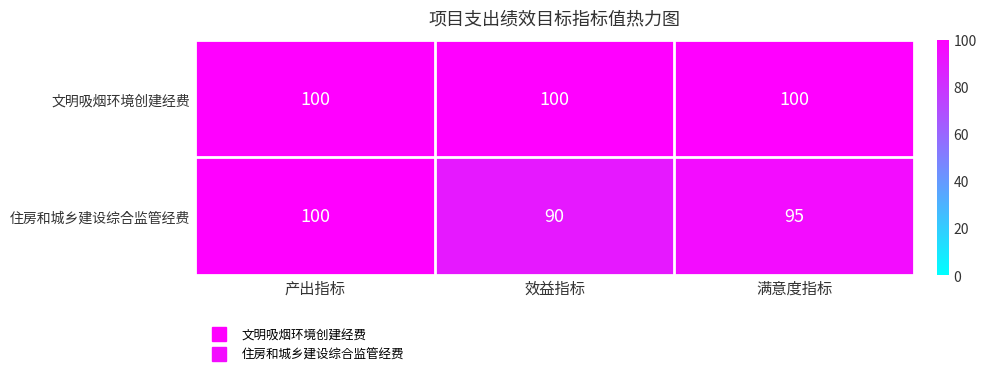

Reading left to right, list all the values displayed in this chart.

文明吸烟环境创建经费: 100	100	100
住房和城乡建设综合监管经费: 100	90	95